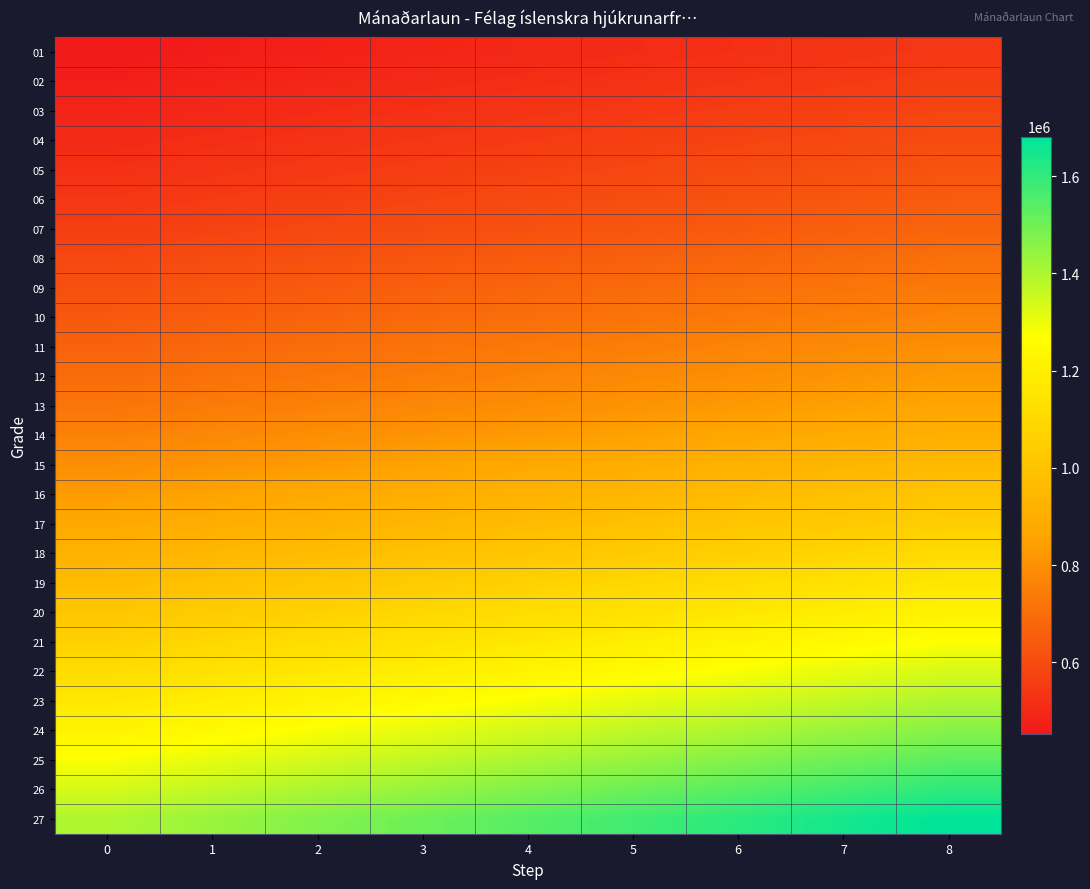

What is the smallest value displayed?

452332